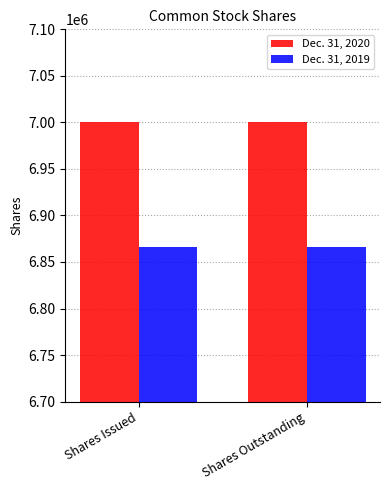

Are the bars horizontal?

No